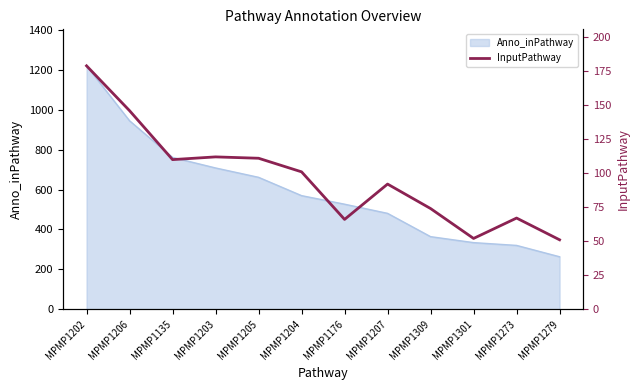

How many lines are shown in the chart?

1